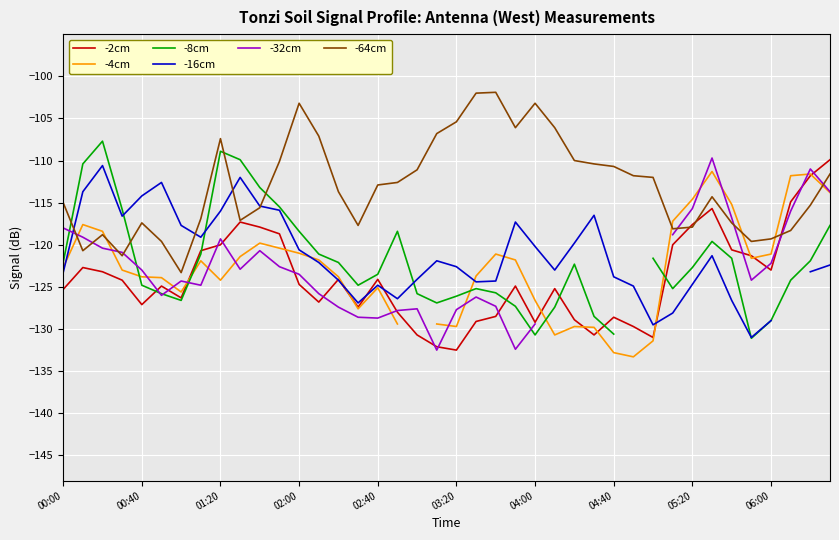

True or false: -2cm has a value of -111.8 at 38.

True